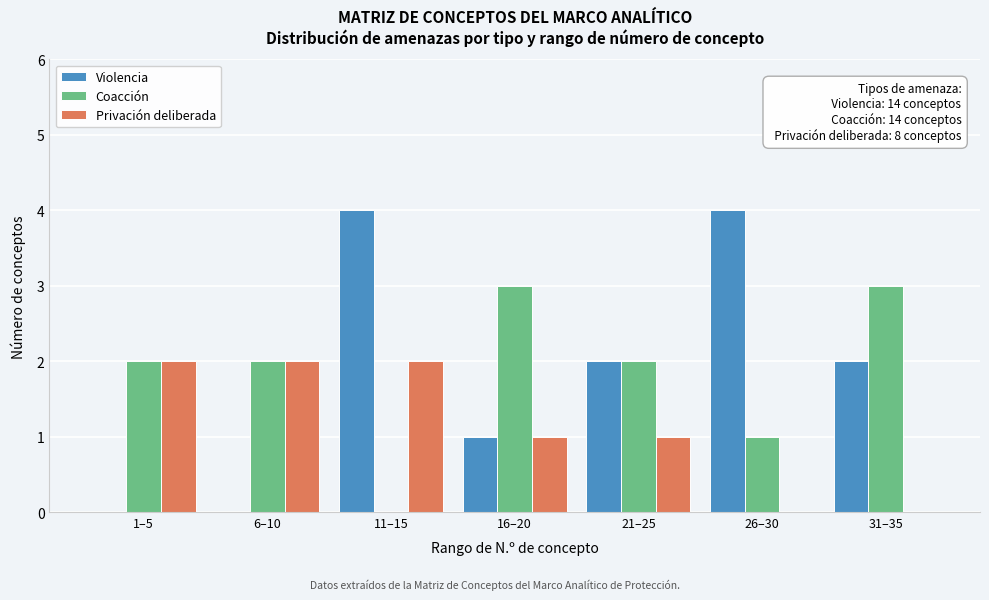

Reading left to right, extract all data points from this chart.

Violencia: 1–5=0	6–10=0	11–15=4	16–20=1	21–25=2	26–30=4	31–35=2
Coacción: 1–5=2	6–10=2	11–15=0	16–20=3	21–25=2	26–30=1	31–35=3
Privación deliberada: 1–5=2	6–10=2	11–15=2	16–20=1	21–25=1	26–30=0	31–35=0